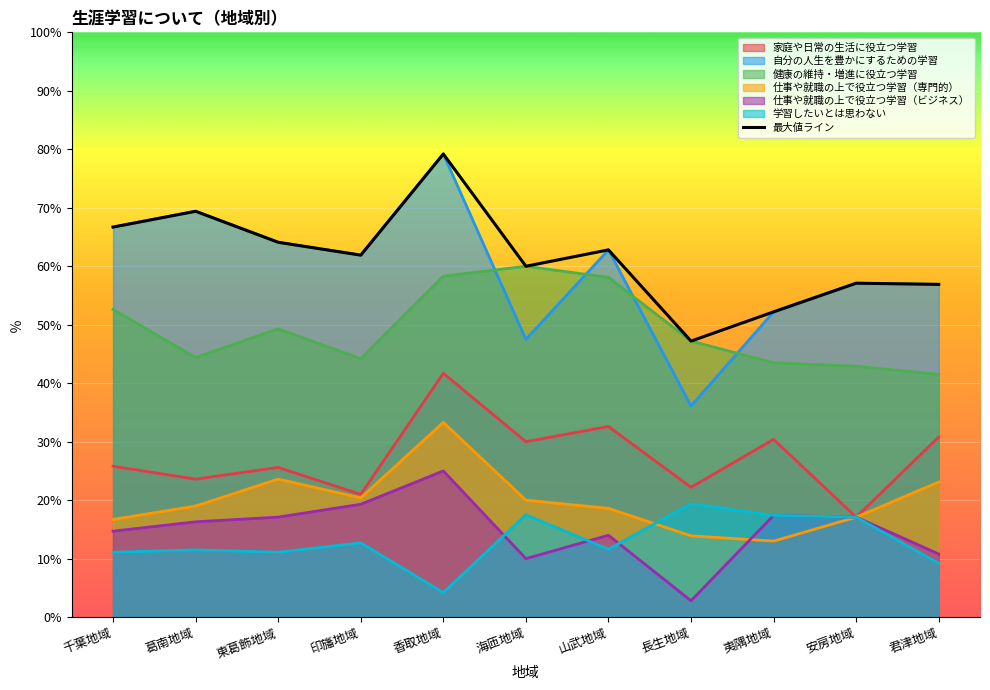

Which has a higher value, 葛南地域 or 香取地域?

香取地域